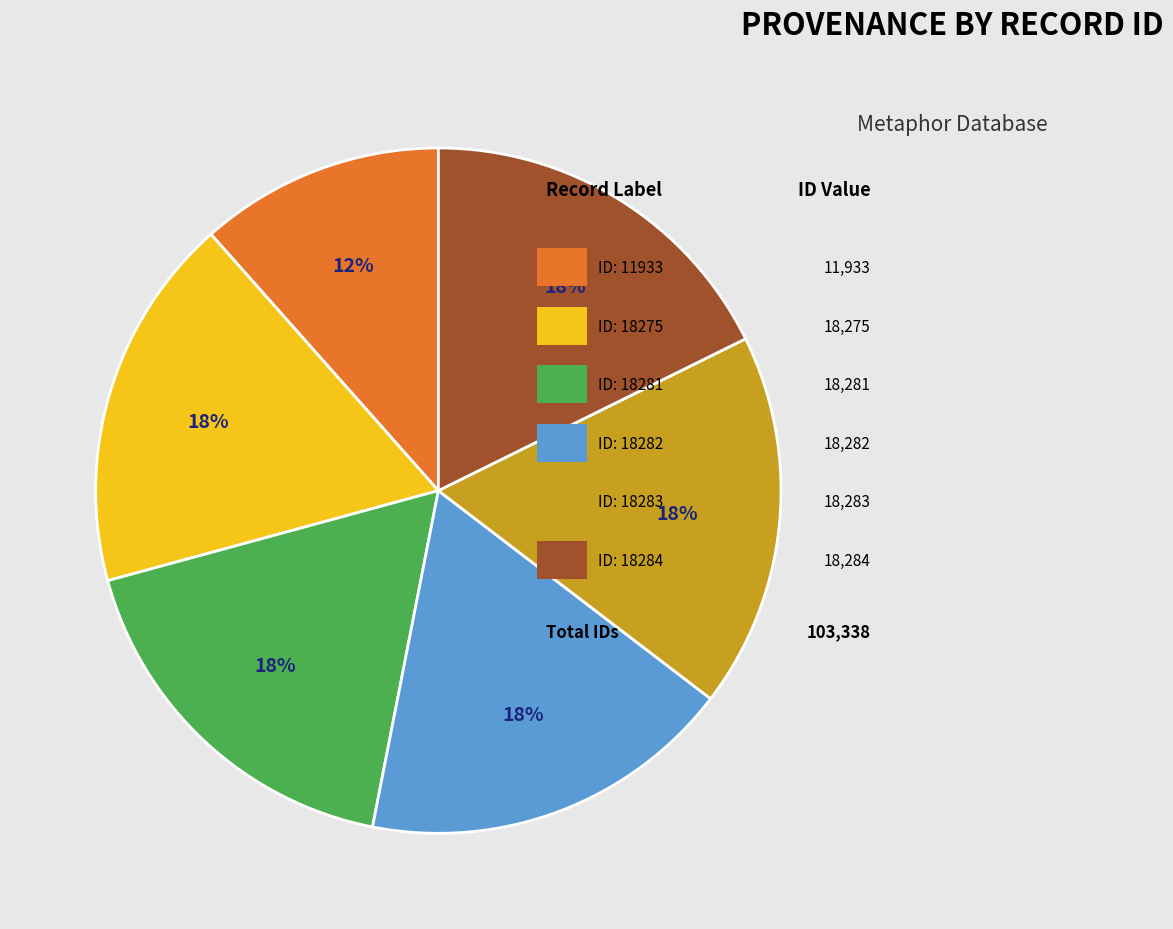

To the nearest percent, what is the average slice percentage?

17%